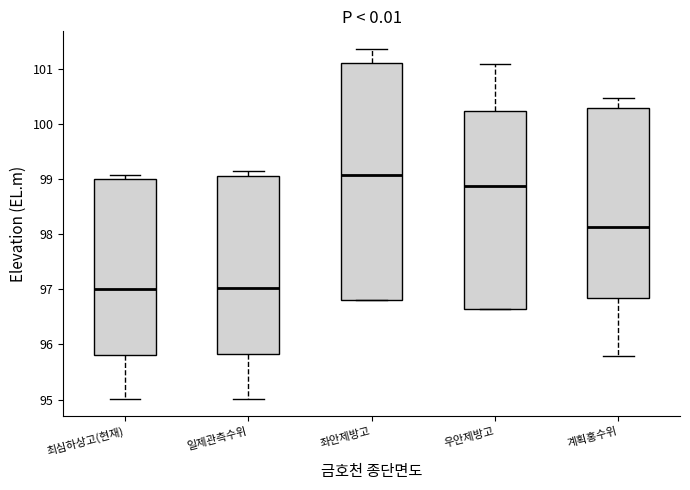

Comparing the boxes themselves (not the whiskers), which one is the tallest?

좌안제방고